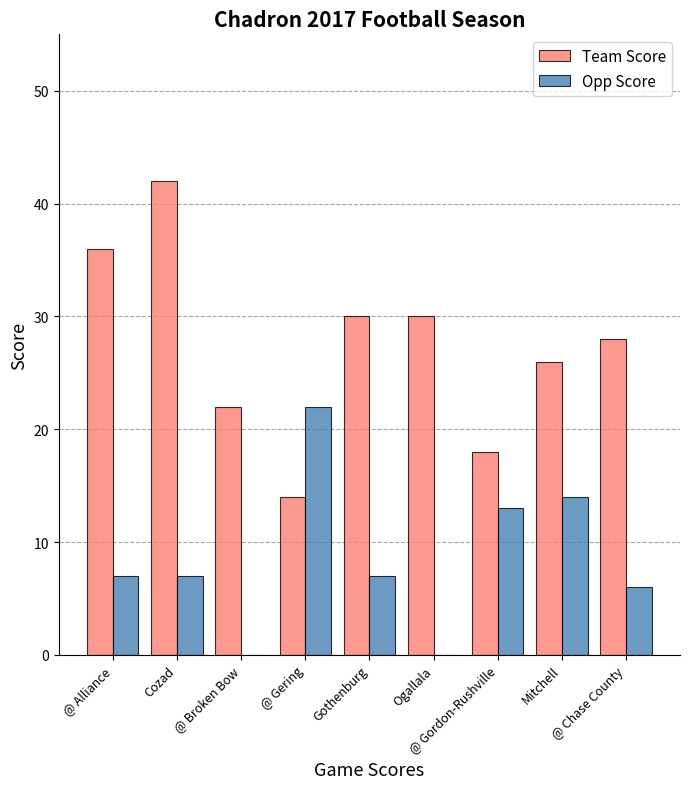

Which series has the widest spread of values?

Team Score